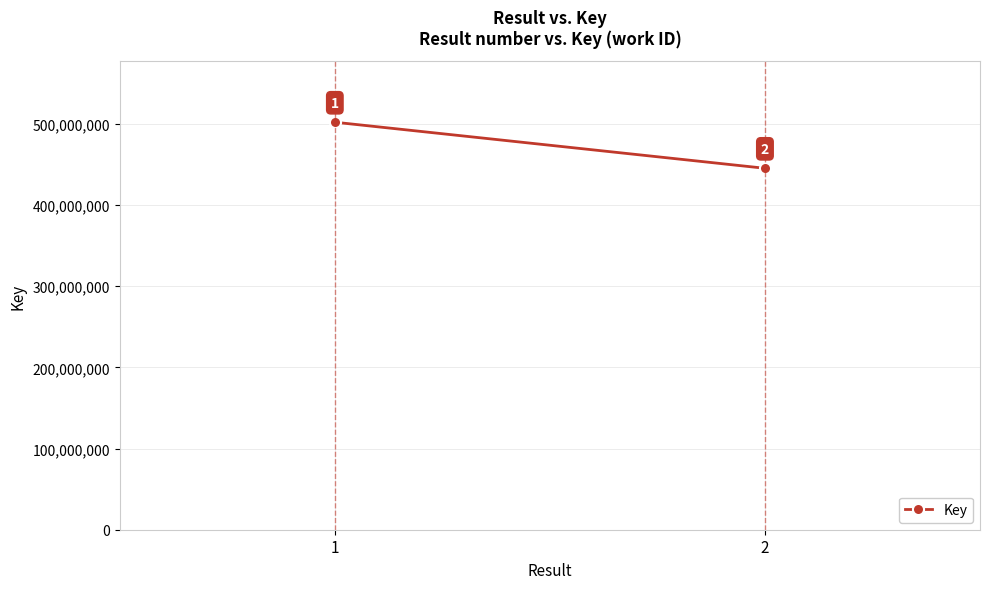

Is this an area chart (filled region under the line)?

No